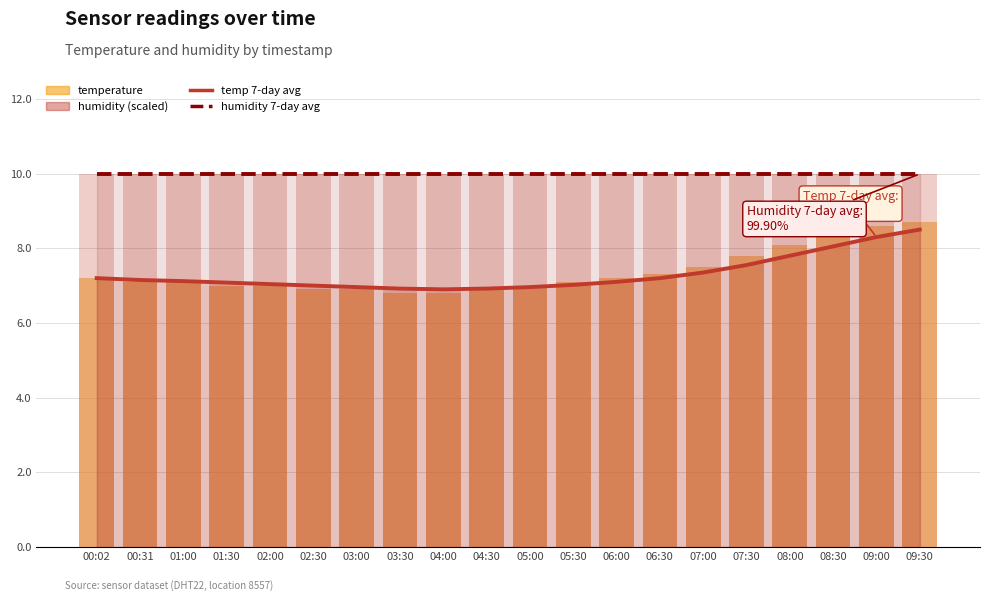

What is the label of the 2nd bar from the left?

00:31